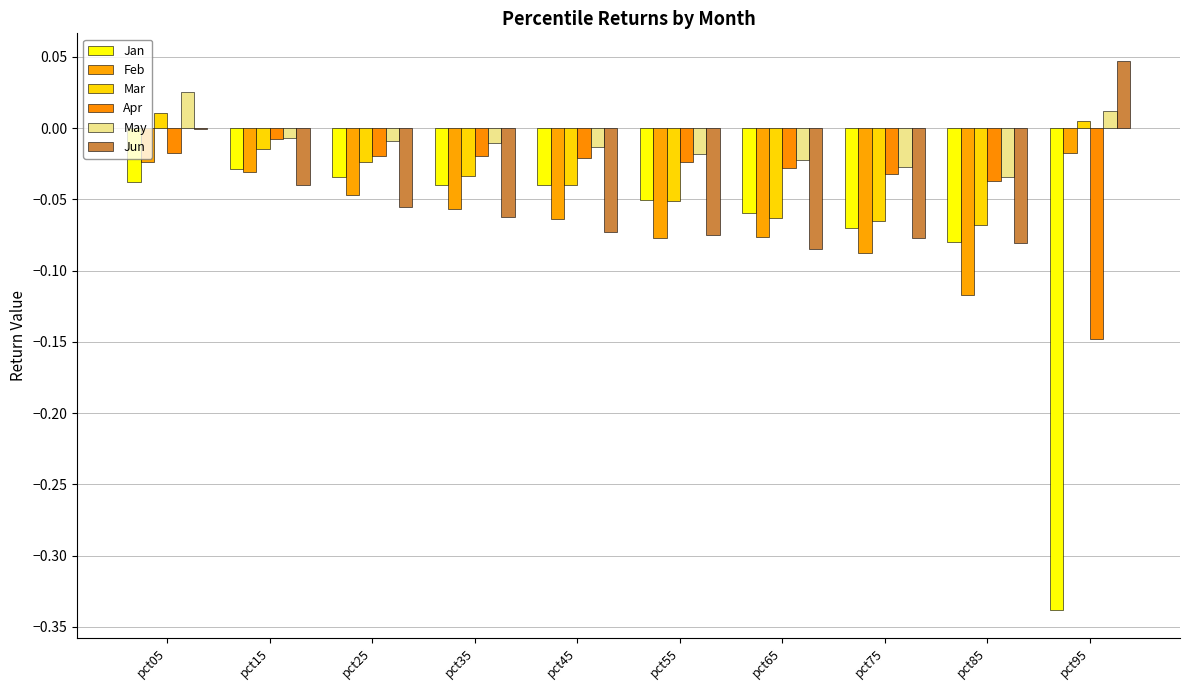

What is the value of the Mar bar at the 7th from the left?

-0.1